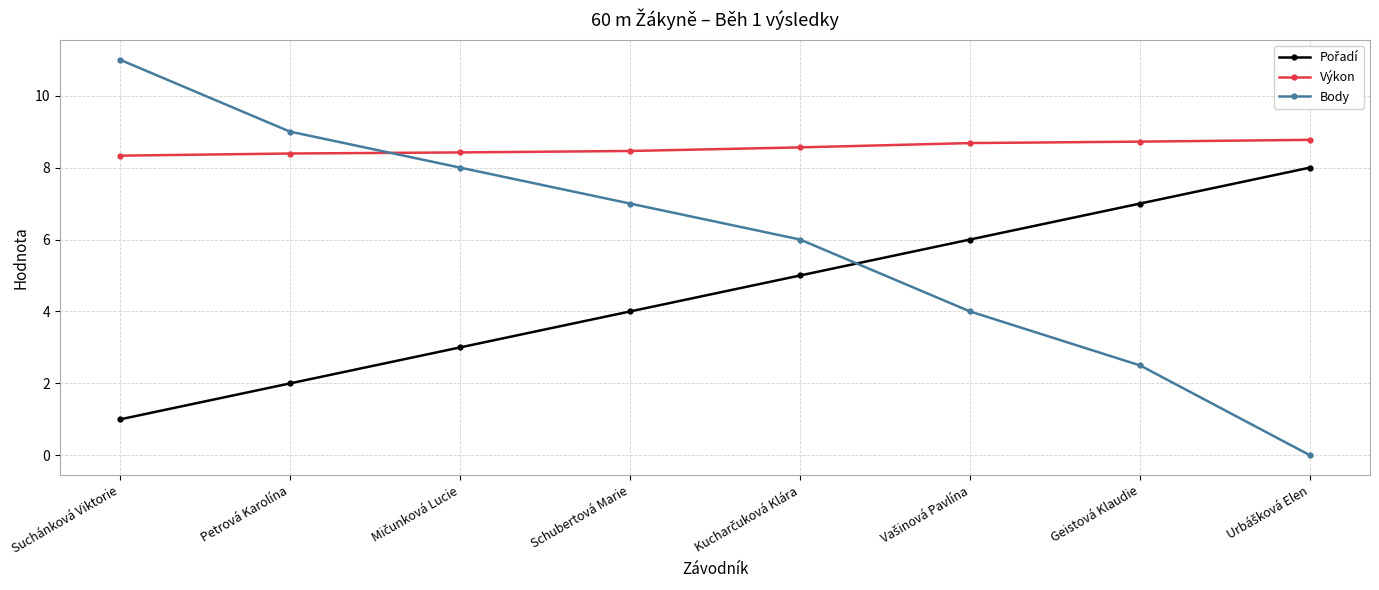

What is the greatest value displayed?

11.0